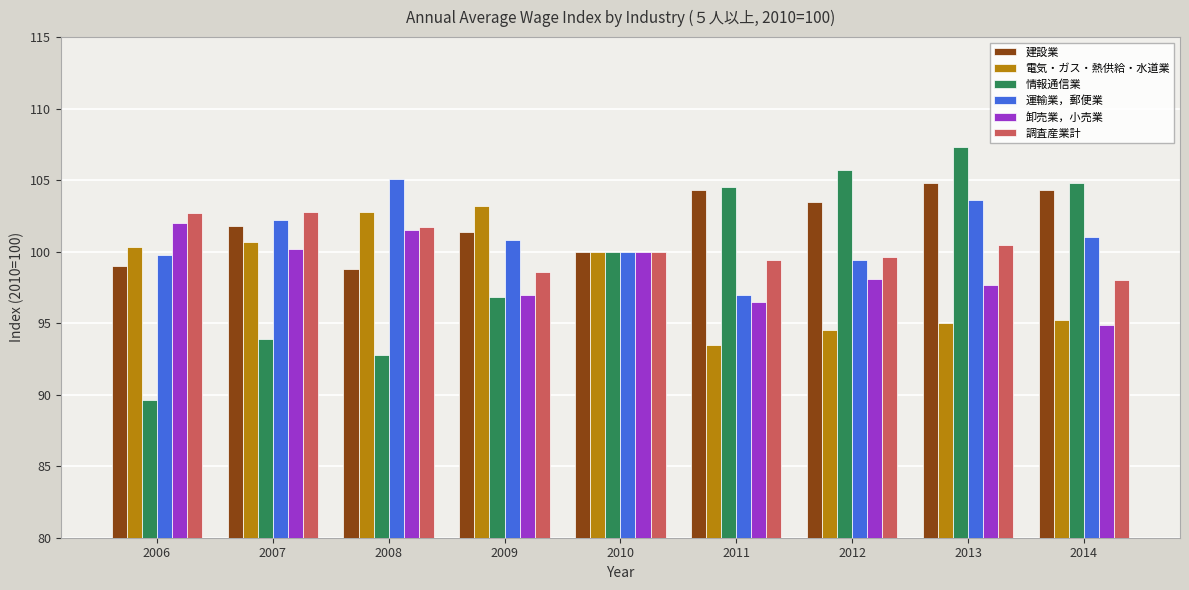

What is the total value across all series at 2013?

608.9